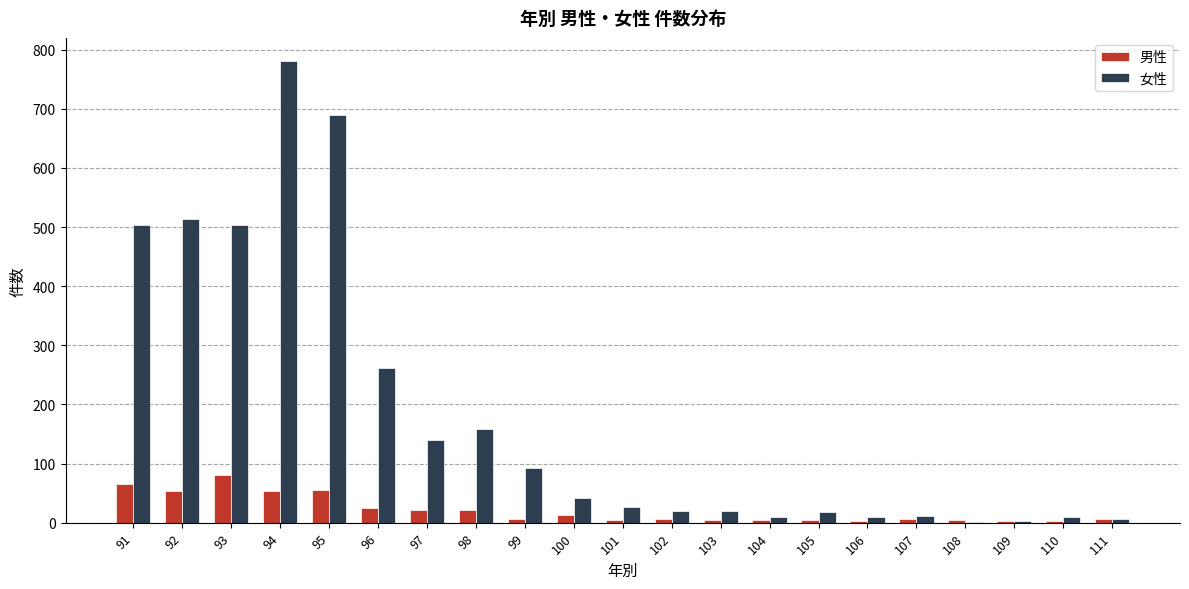

Between 95 and 97, which series saw the biggest shift?

女性